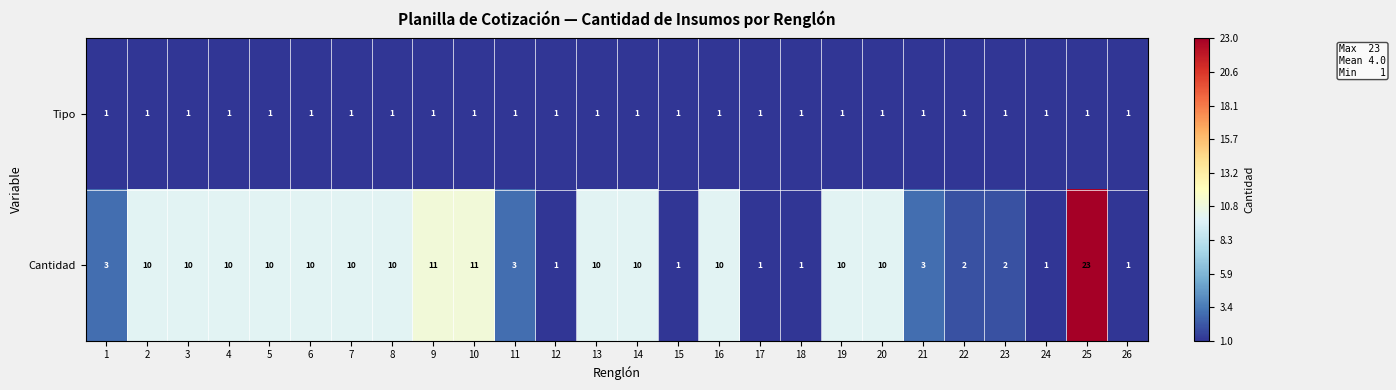

Rank the series by their average value, from lowest to highest.

Tipo, Cantidad